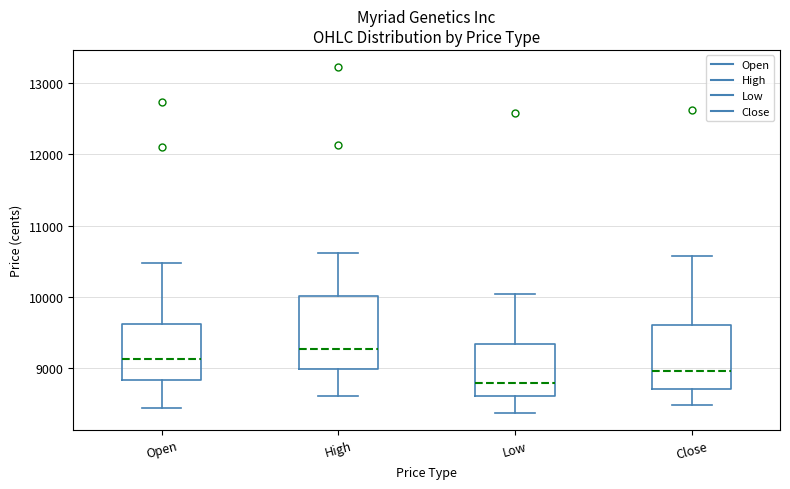

Which box has the highest median line?

High